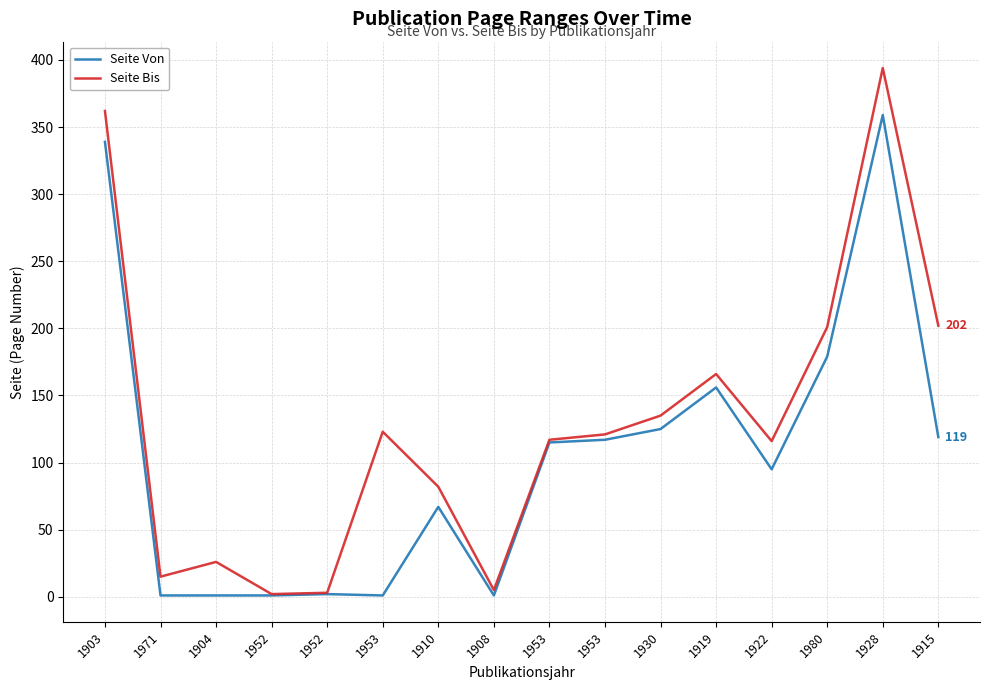

What is the average value of the Seite Bis series?

129